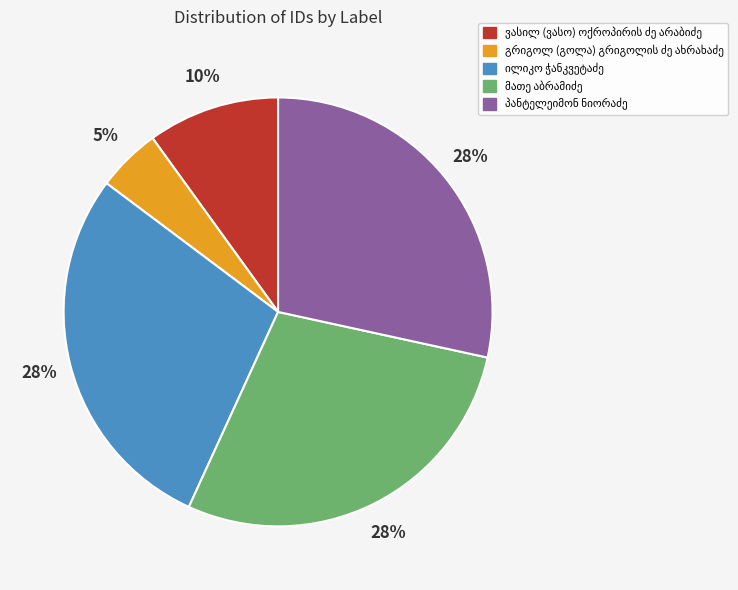

Is there any slice that represents more than half of the pie?

No